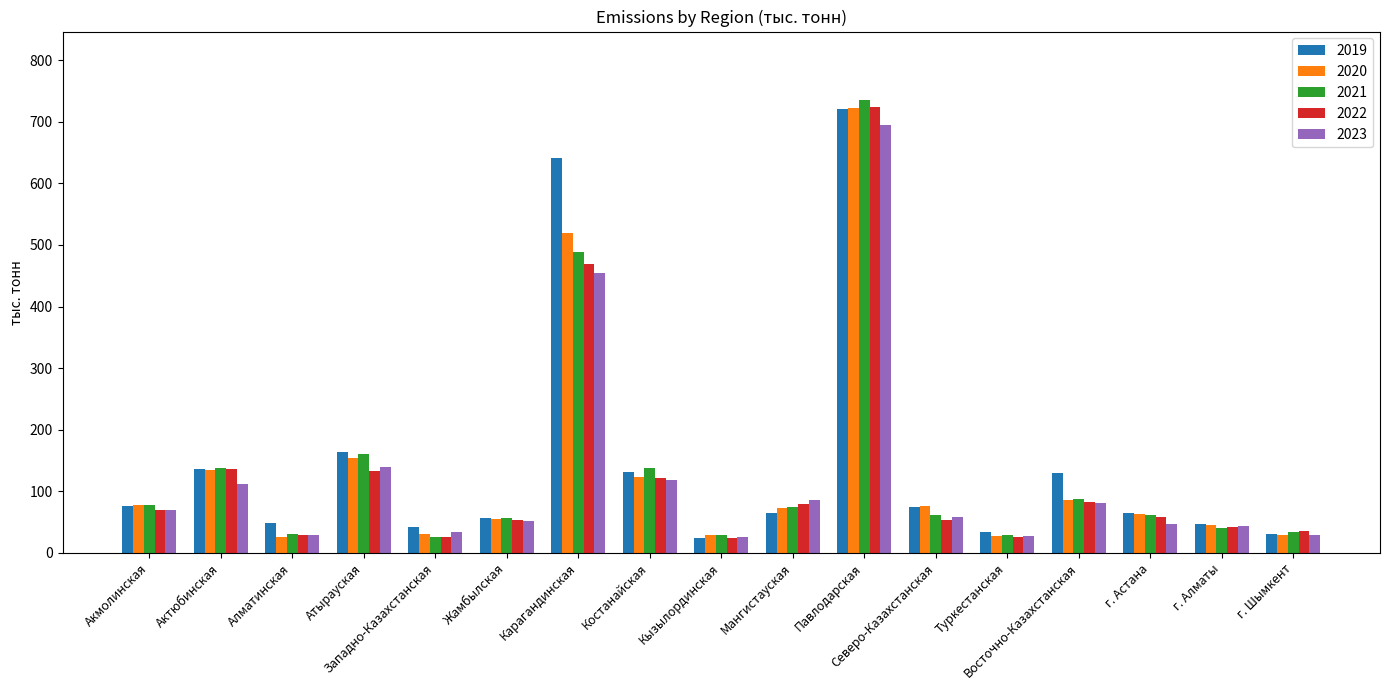

At how many categories does at least one series exceed 734?

1